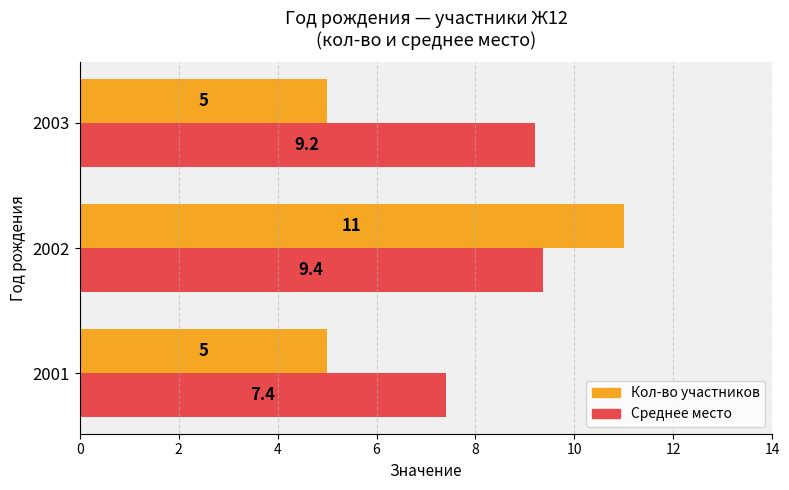

Which series has the largest range (max minus min)?

Кол-во участников